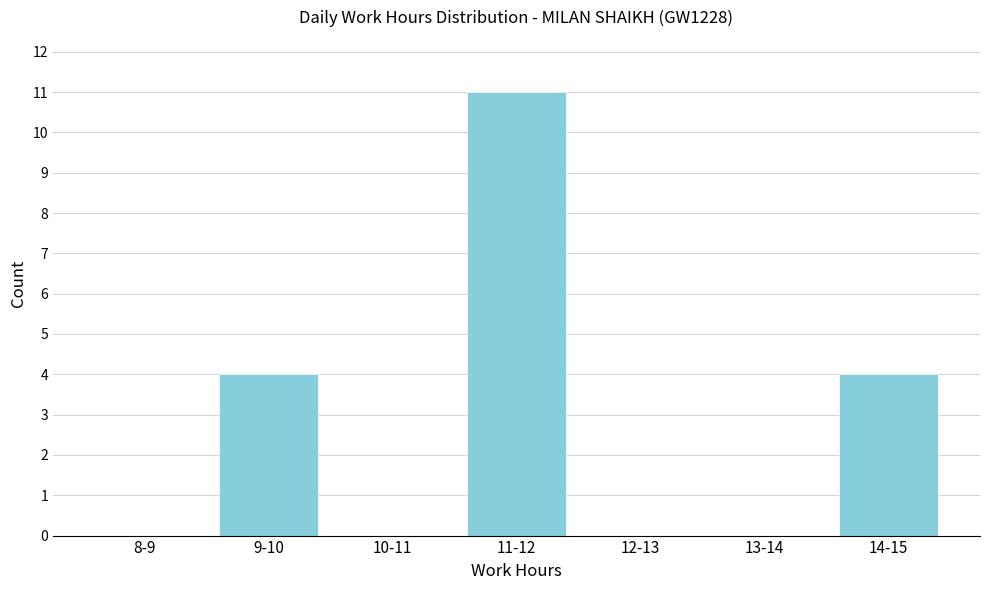

Reading left to right, list all the values displayed in this chart.

8-9=0	9-10=4	10-11=0	11-12=11	12-13=0	13-14=0	14-15=4